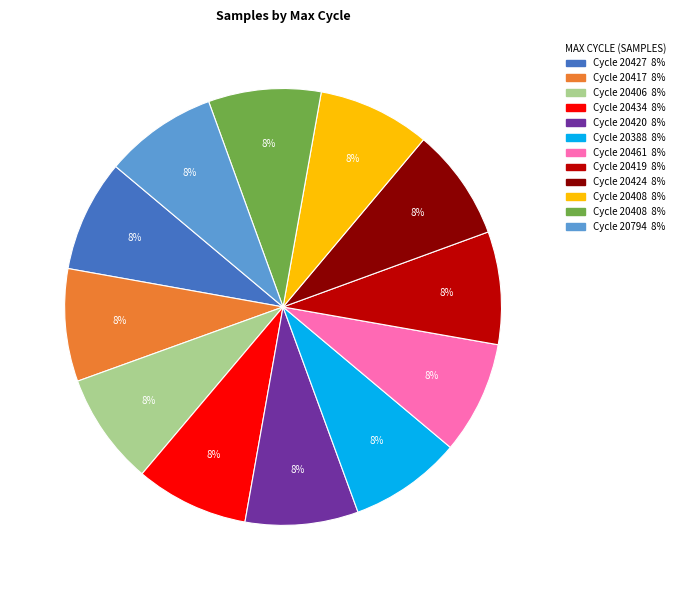

To the nearest percent, what is the average slice percentage?

8%